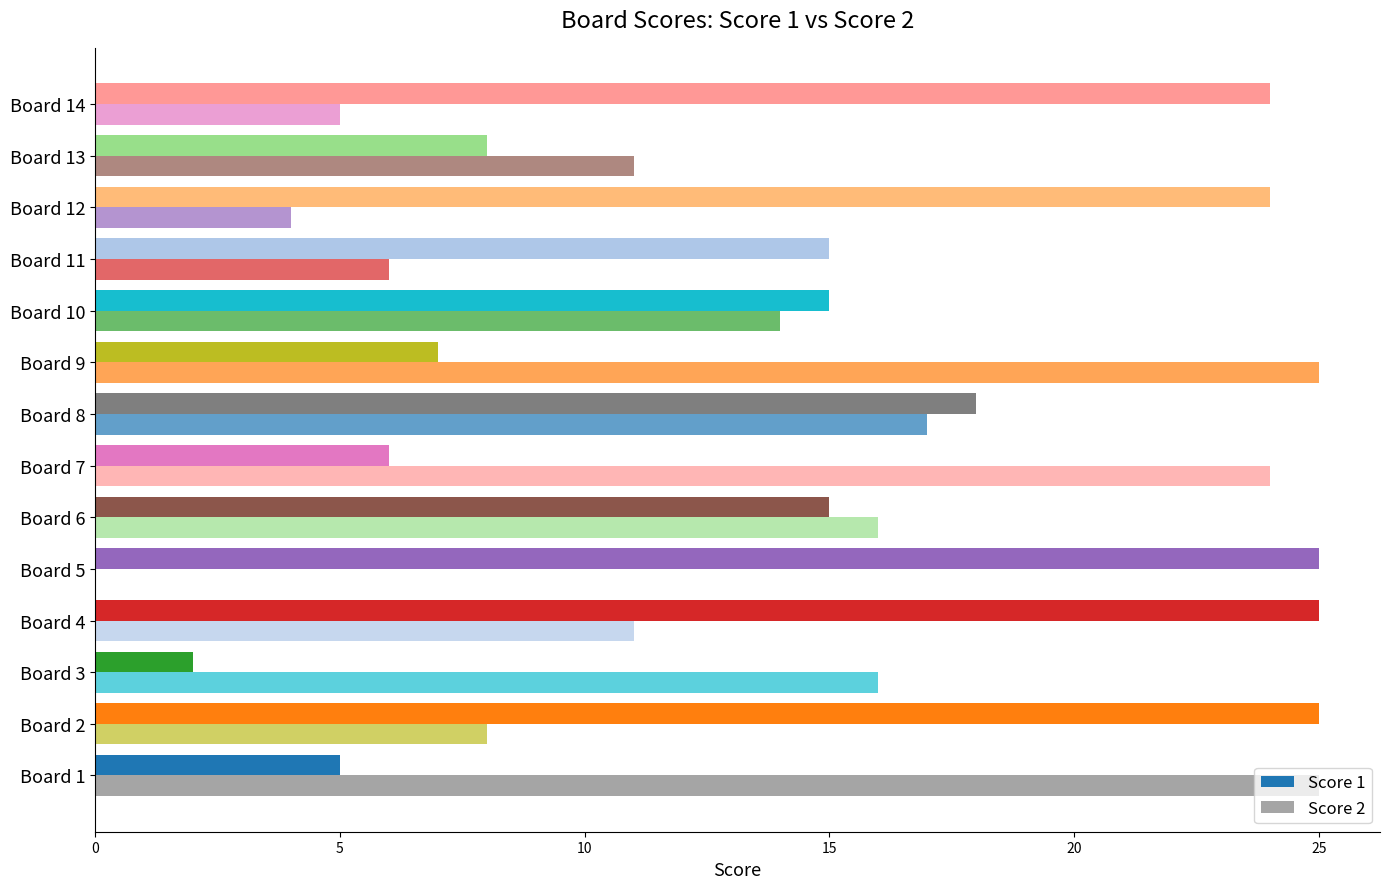

Count the number of data series in this chart.

2